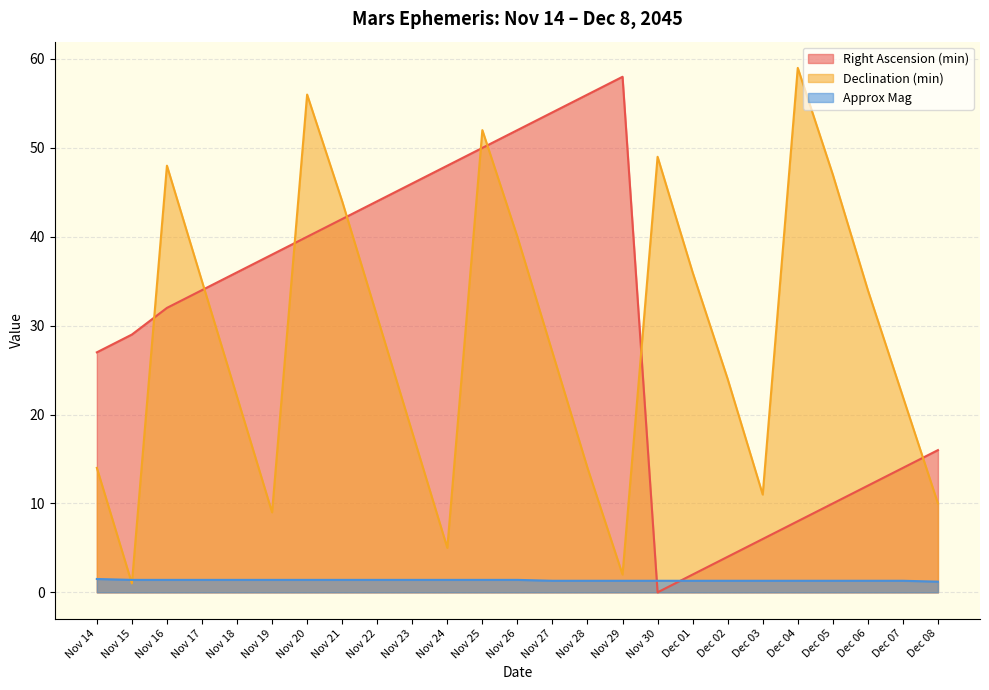

The value of Approx Mag at Nov 25 is 1.4. True or false?

True